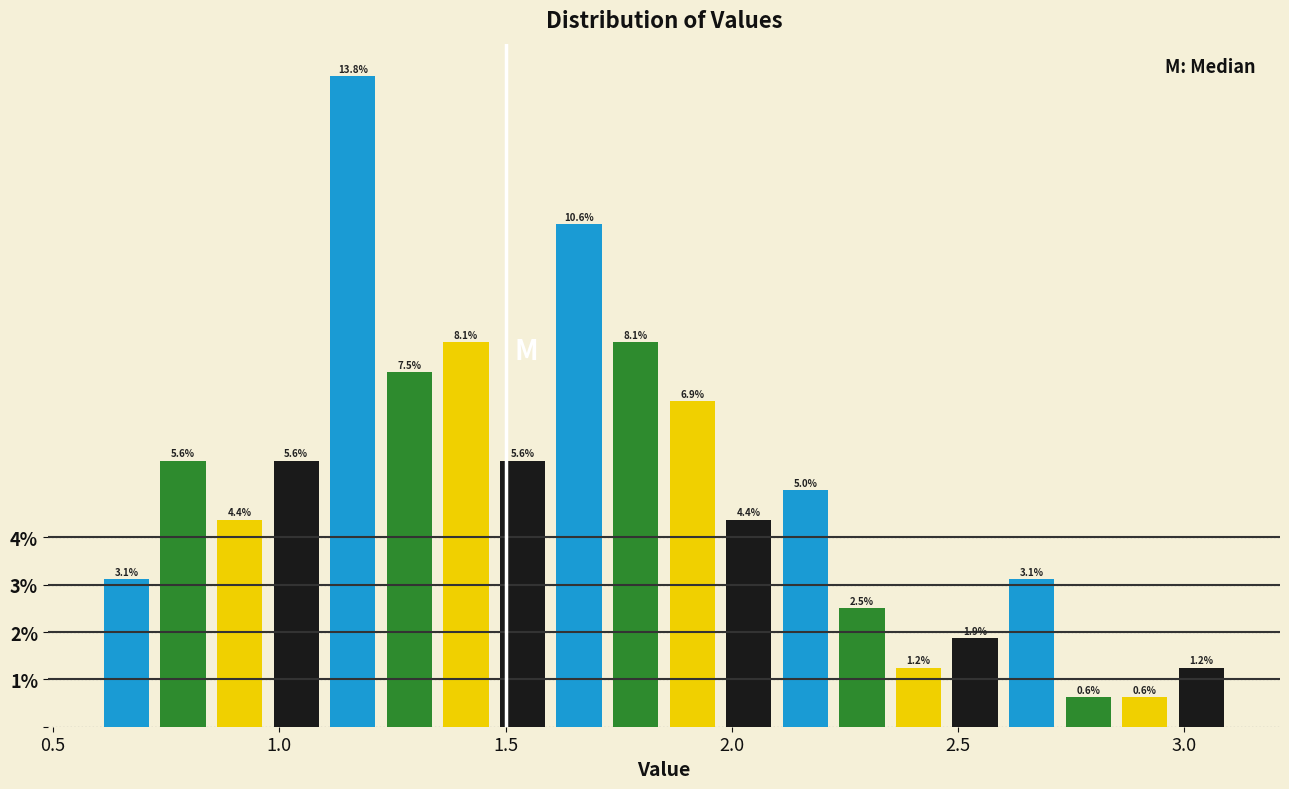

Around what value on the x-axis is the tallest bar? Give the approximate position of its centre, as read against the axis.

1.15